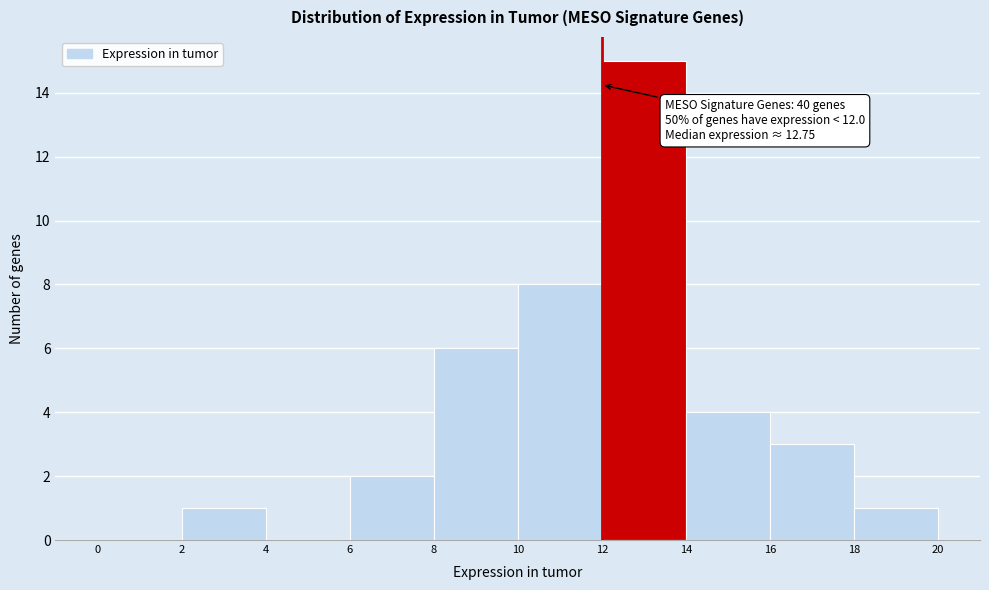

Over which range of the x-axis is the bar tallest?

12 to 14